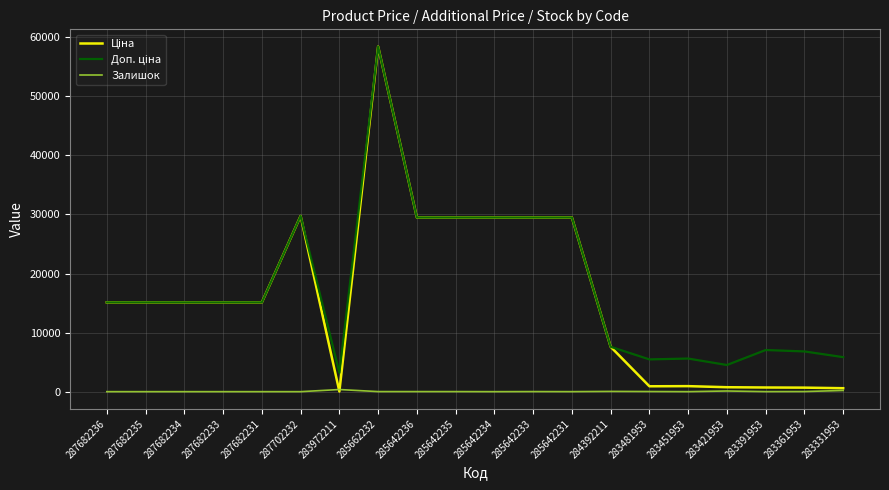

The value of Залишок at 287702232 is 0.0. True or false?

True